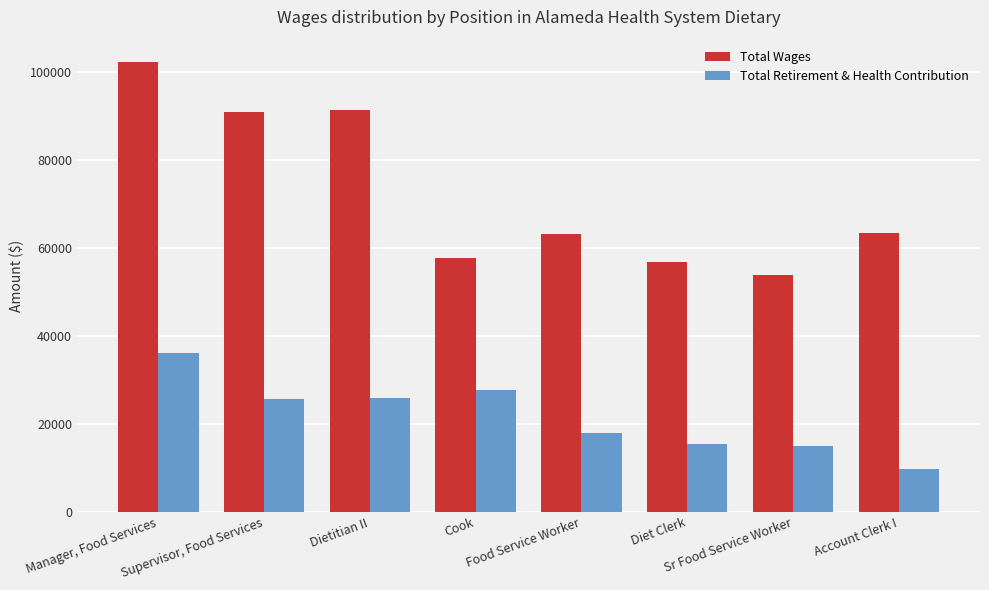

Is the value of Total Retirement & Health Contribution at Account Clerk I greater than the value of Total Wages at Diet Clerk?

No